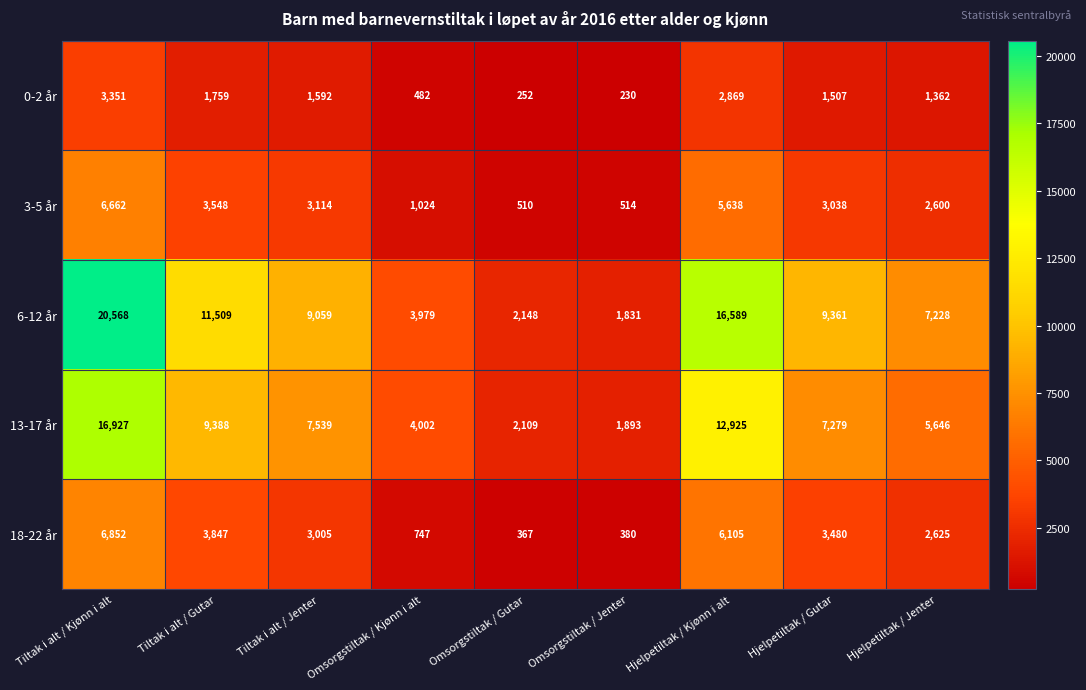

What is the difference between the 18-22 år values at Omsorgstiltak / Gutar and Hjelpetiltak / Jenter?

2258